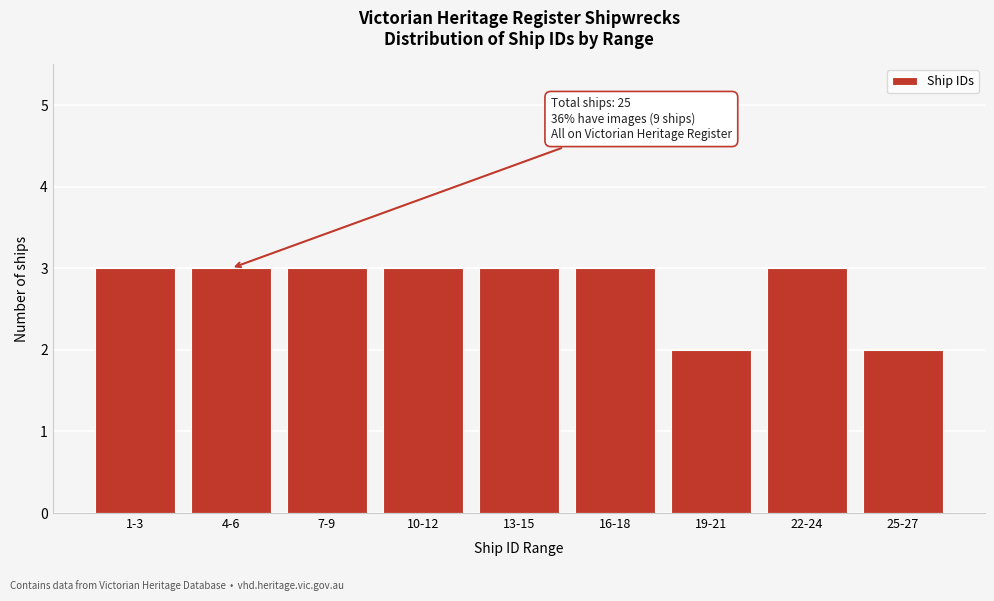

Reading right to left, what are all the values shown in this chart?

2	3	2	3	3	3	3	3	3